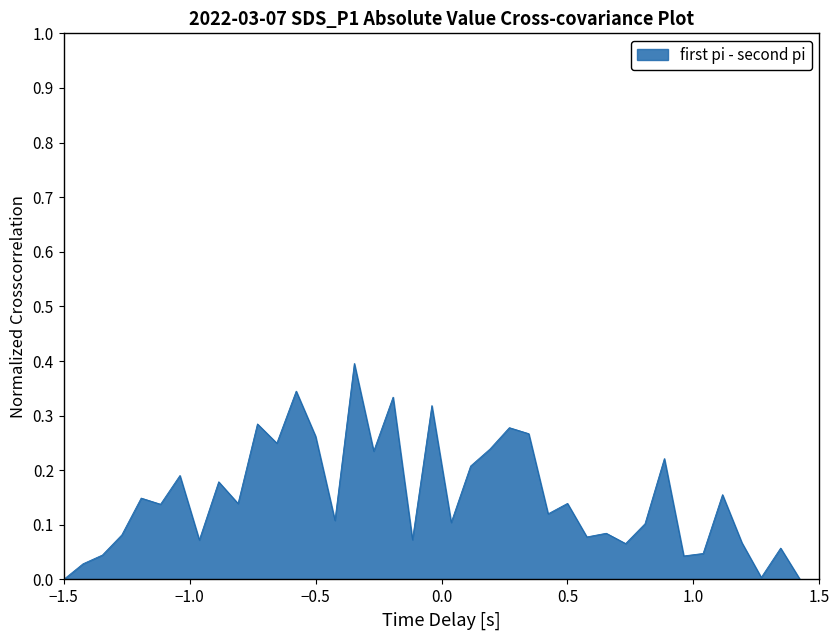

What is the greatest value displayed?

0.4